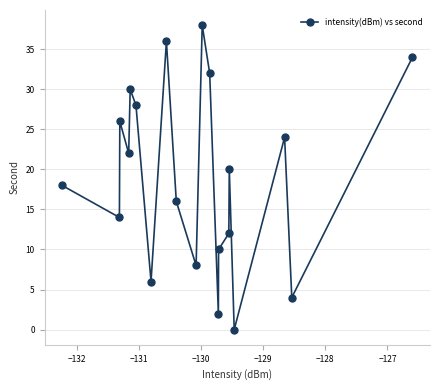

Reading left to right, list all the values displayed in this chart.

18	14	26	22	30	28	6	36	16	8	38	32	2	10	12	20	0	24	4	34